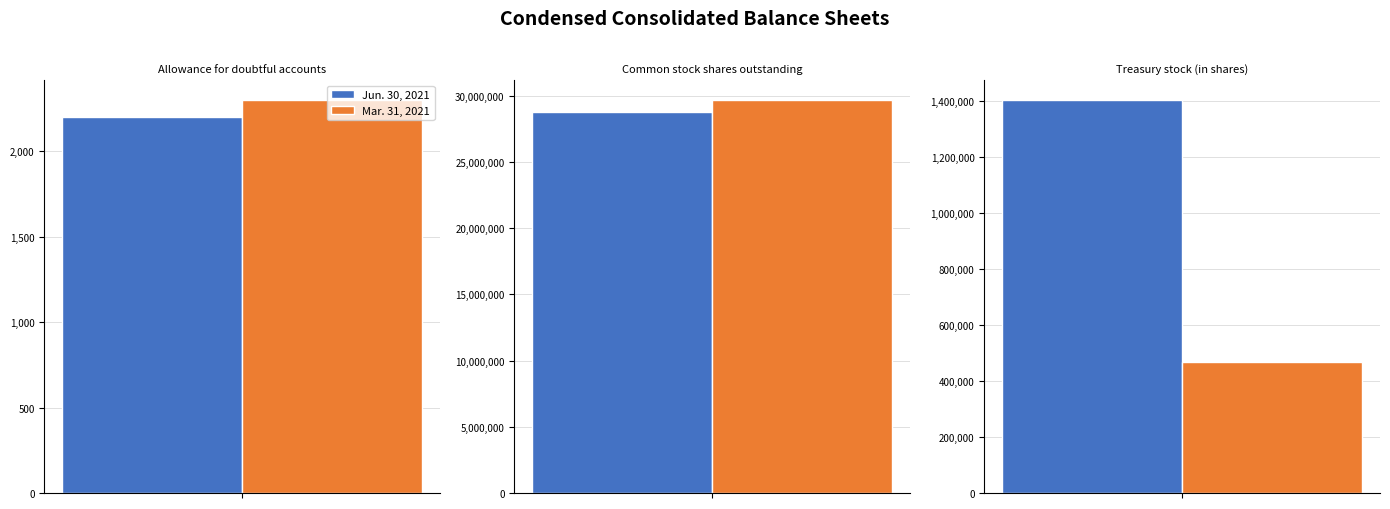

What is the difference between the second highest and minimum values in the Mar. 31, 2021 series?

464400